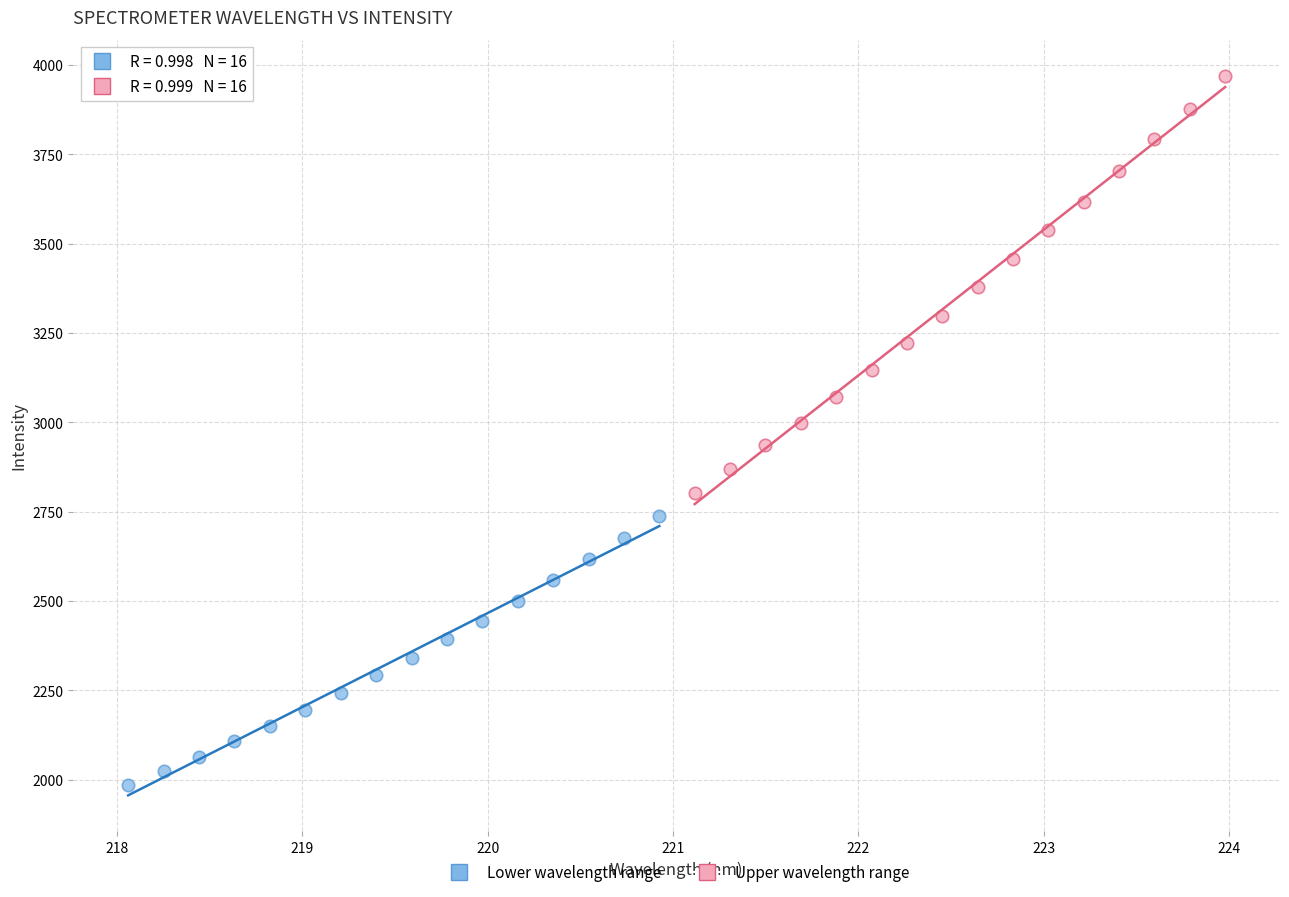

Which series contains the highest Y value?

Upper wavelength range